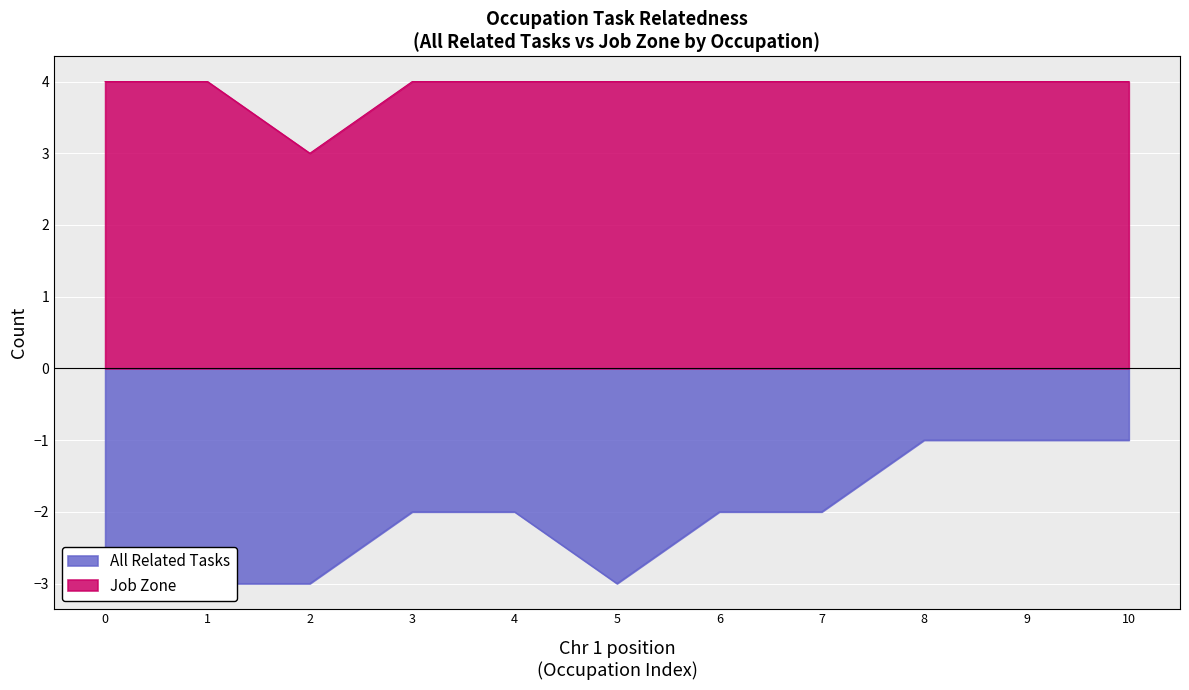

Is it true that Job Zone equals 4 at 4?

True